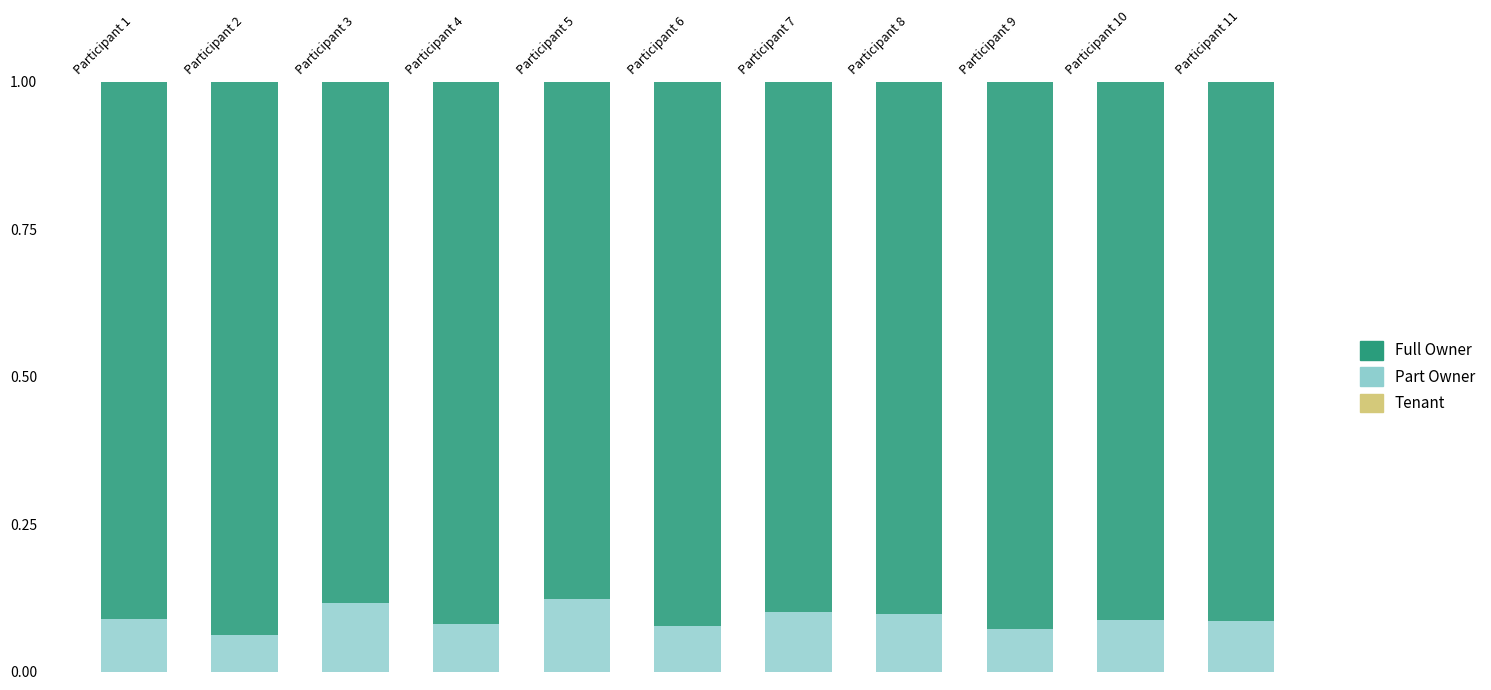

What value does the Full Owner series have at Participant 3?

0.9